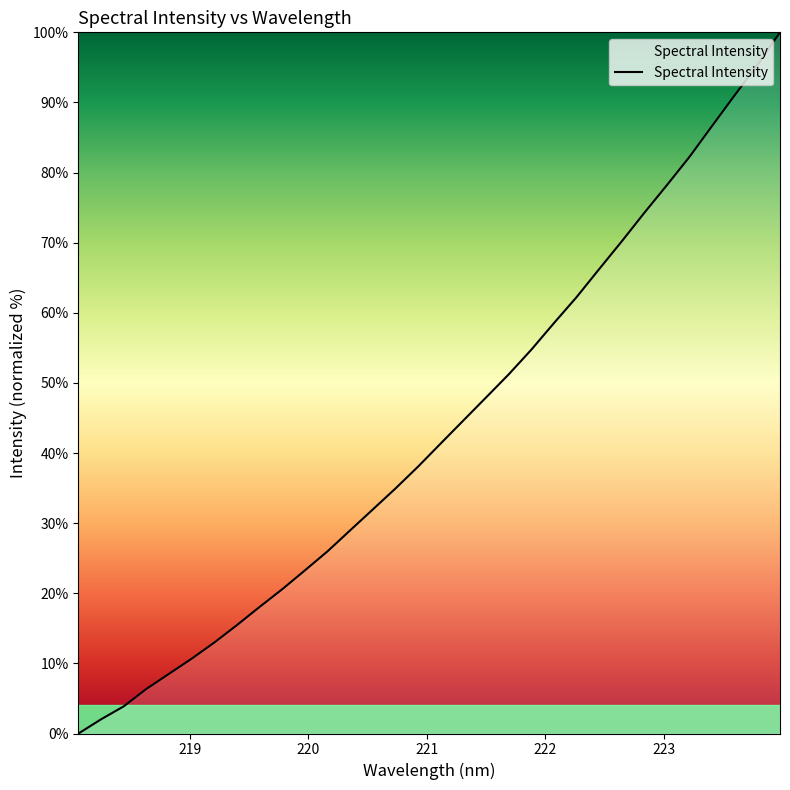

What is the difference between the maximum and minimum values?

100.0